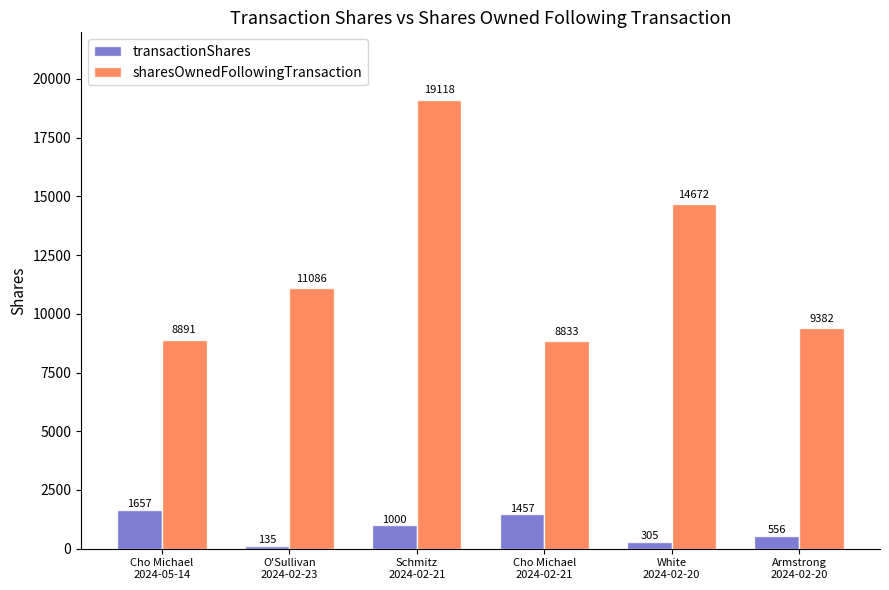

What position from the right is Cho Michael
2024-02-21?

3